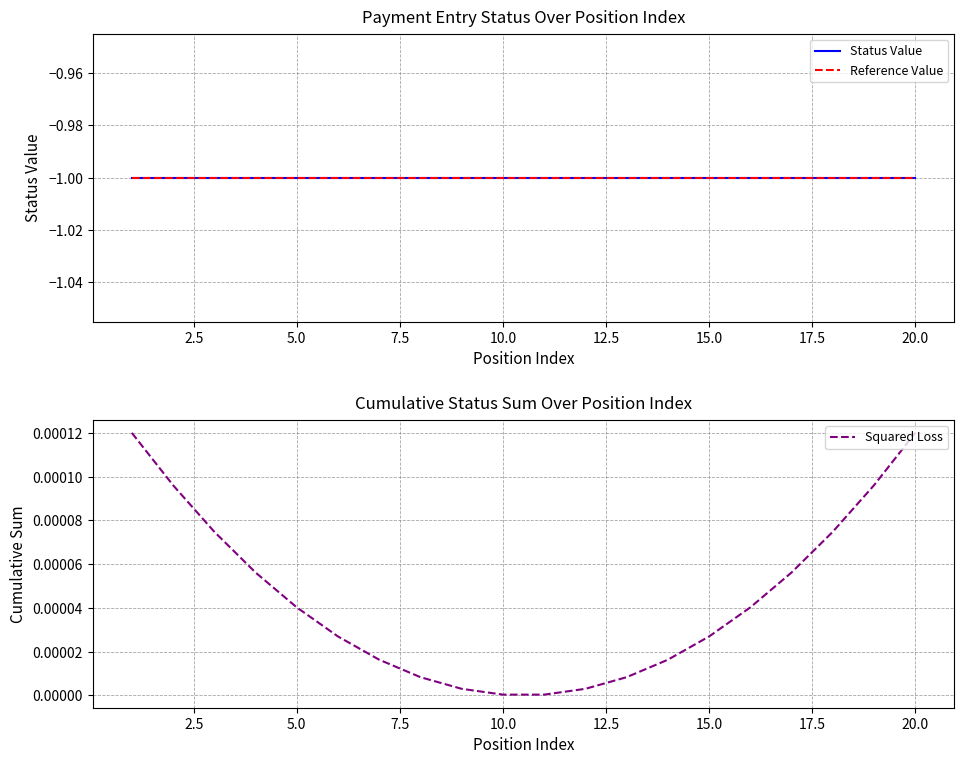

What is the minimum value shown in the chart?

-1.0